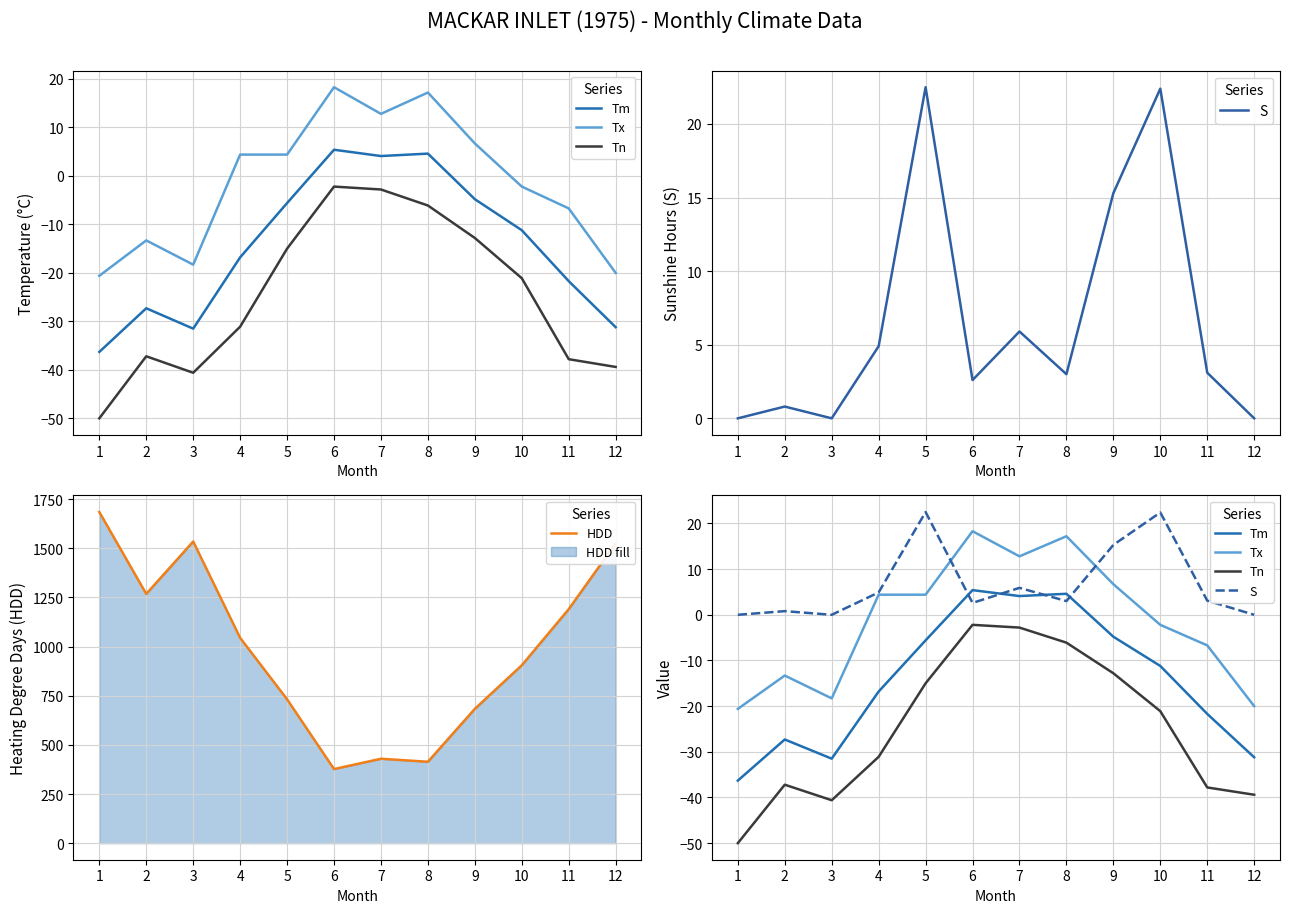

What is the lowest value of the Tm series?

-36.3